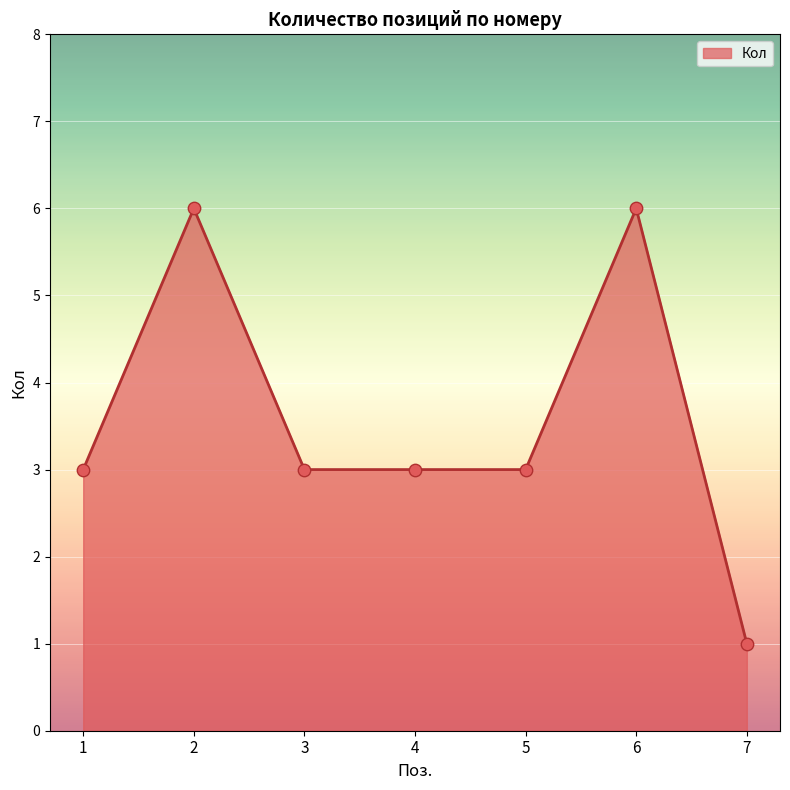

Approximately how many times larger is the value at 6 compared to 1?

2.0